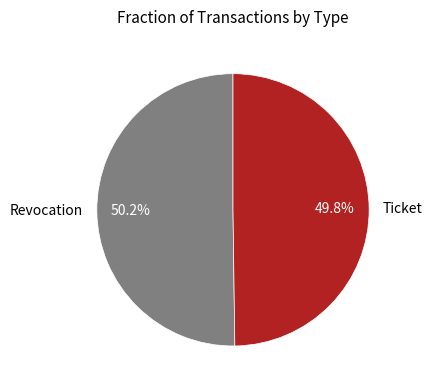

True or false: Revocation accounts for 50% of the total.

True